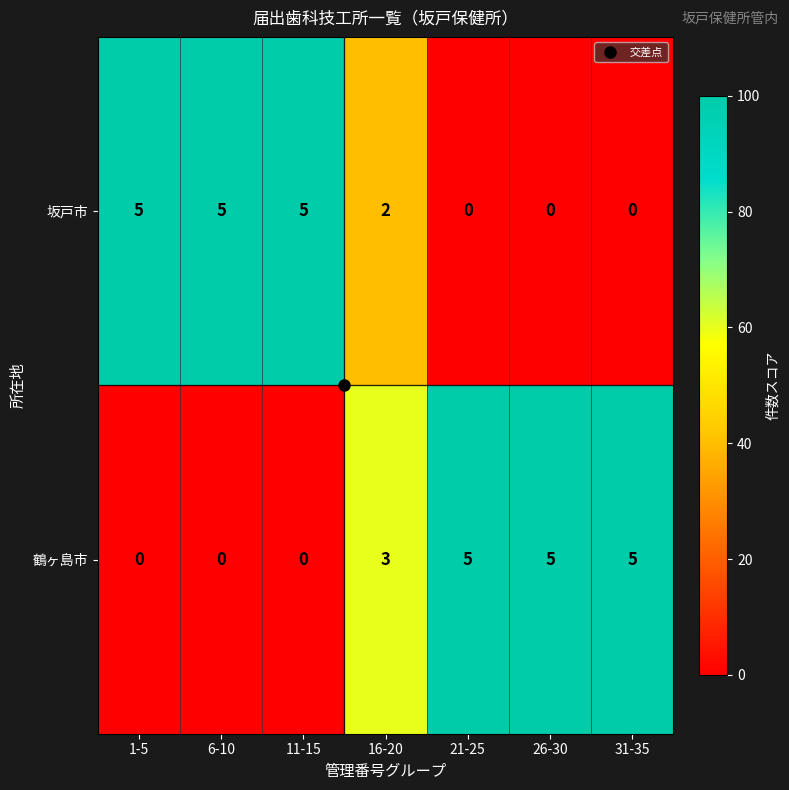

What is the greatest value displayed?

5